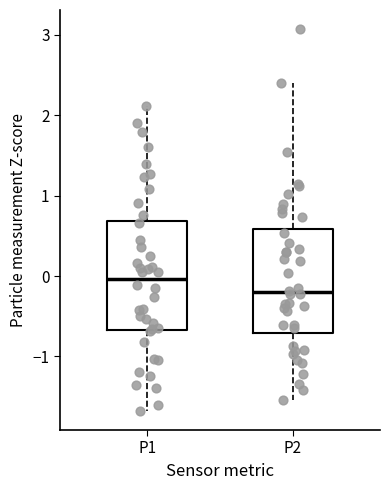

Reading left to right, transcribe this box plot: for each box, give where its median line is, the range the box spans, and where its two whiskers end, as read against the y-axis. The values are not printed on the chart, so give them approximately, as read against the axis.

P1: median 0.0, box -0.7 to 0.7, whiskers -1.7 to 2.1
P2: median -0.2, box -0.7 to 0.6, whiskers -1.5 to 2.4